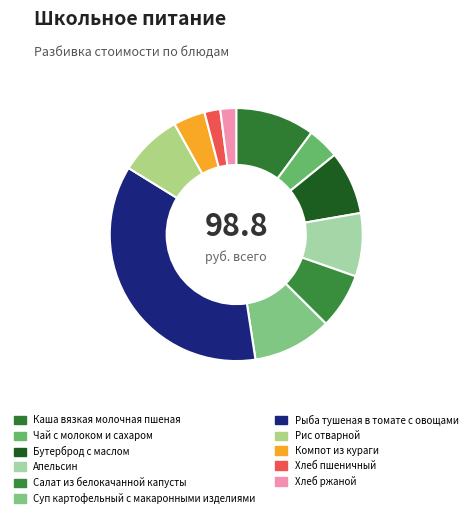

Is it true that Суп картофельный с макаронными изделиями is 10% of the pie?

True